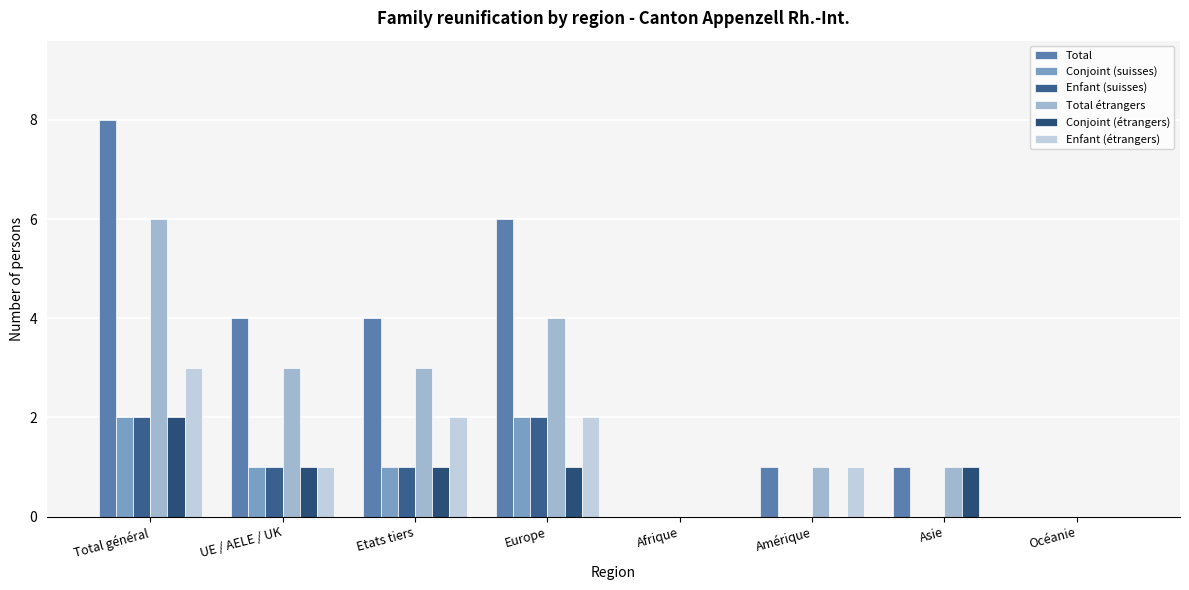

What is the sum of all Conjoint (étrangers) values?

6